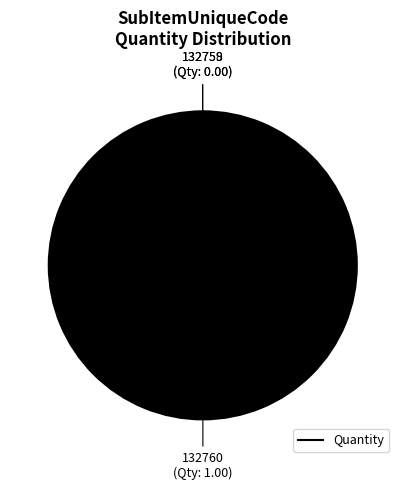

Does any single category account for the majority?

Yes